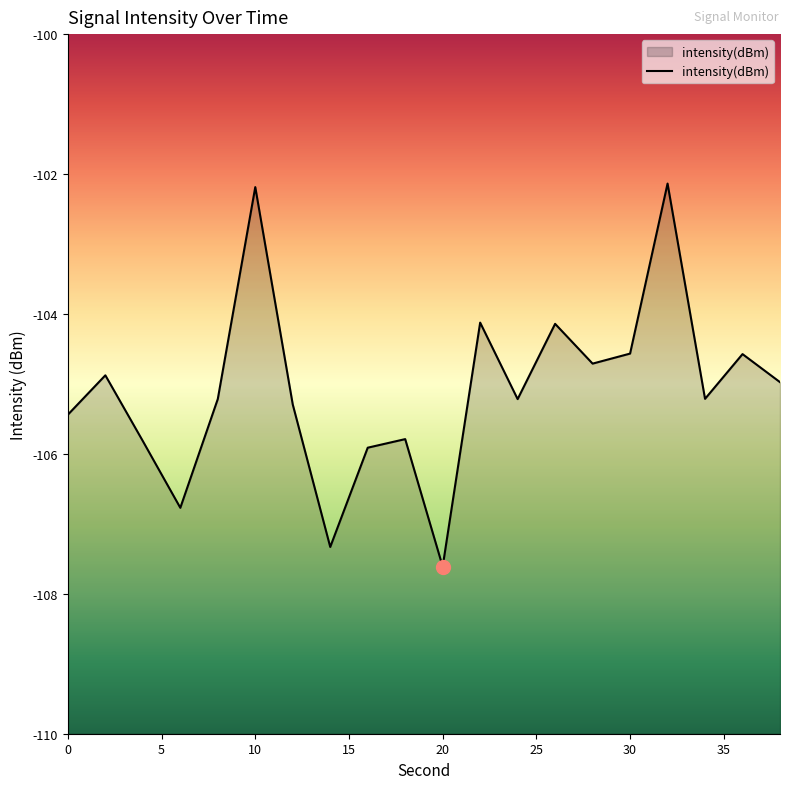

The value at 30 is -51.5. True or false?

False